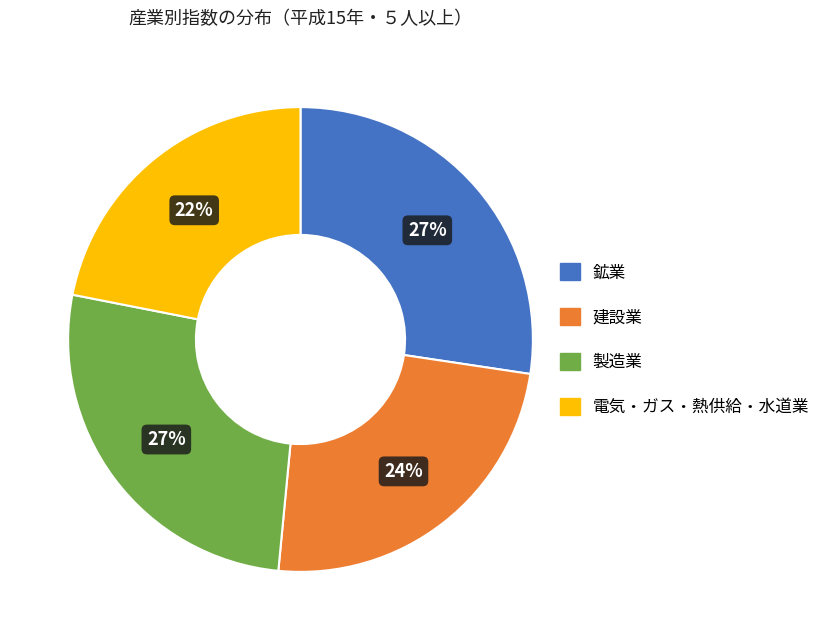

How many slices are in this pie chart?

4